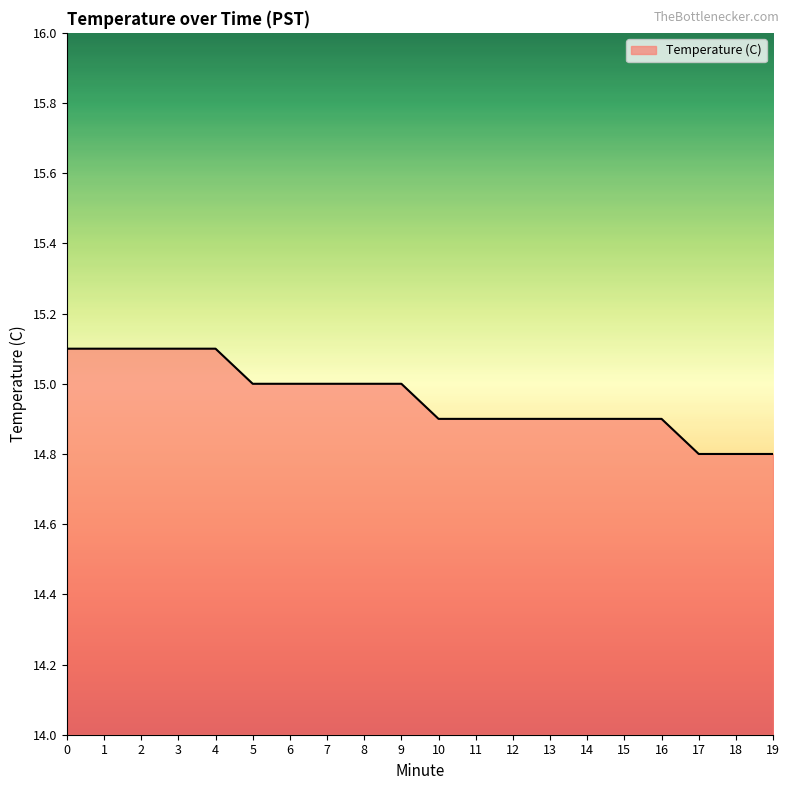

What is the greatest value displayed?

15.1